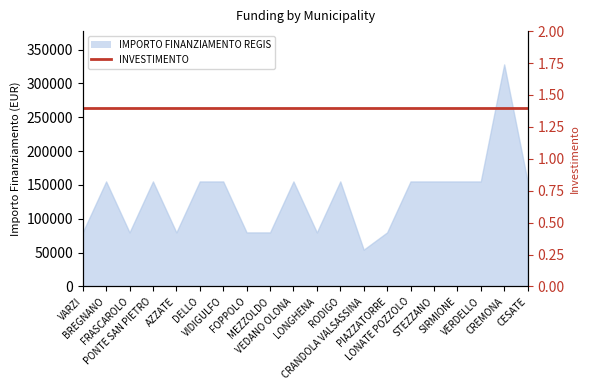

What is the approximate value at BREGNANO?

155234